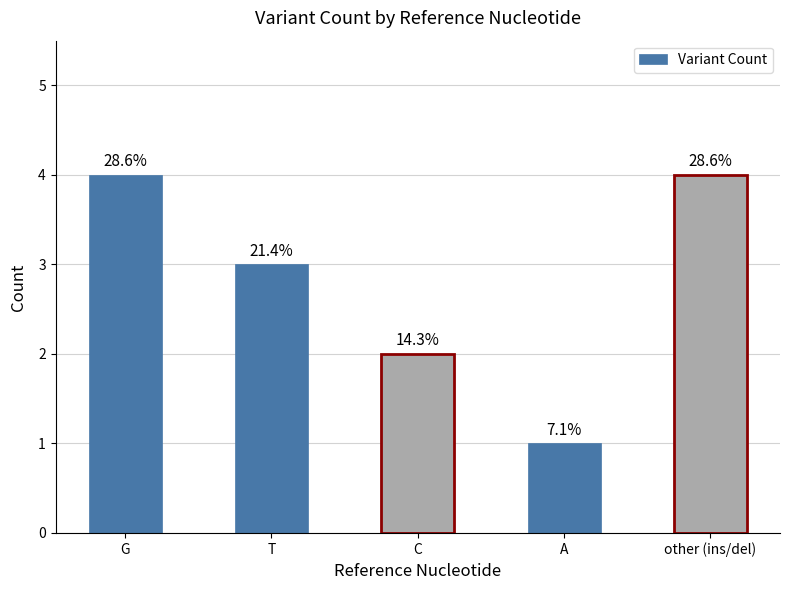

What is the label of the 3rd bar from the left?

C